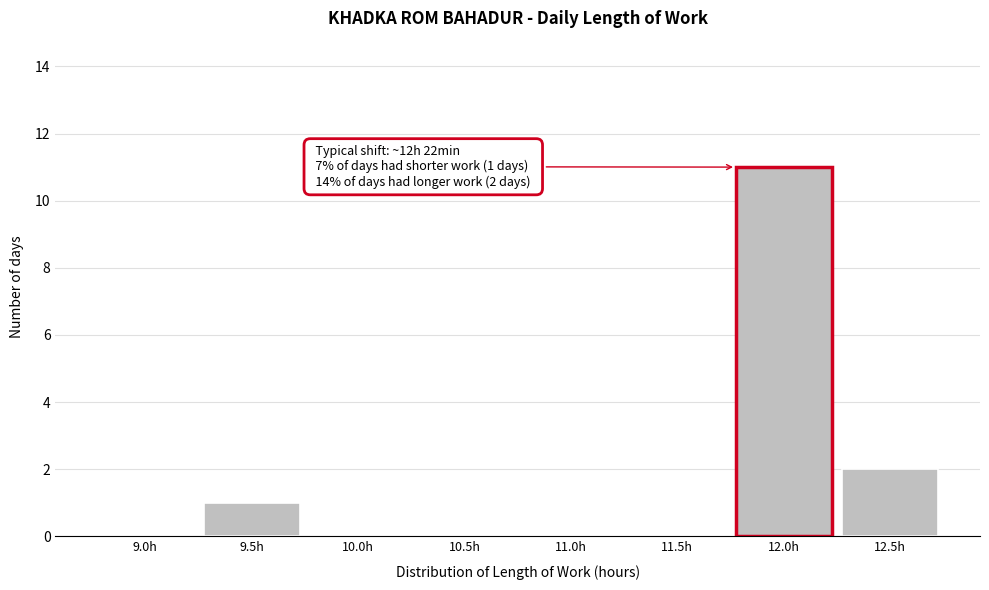

Reading right to left, what are all the values shown in this chart?

12.5h=2	12.0h=11	11.5h=0	11.0h=0	10.5h=0	10.0h=0	9.5h=1	9.0h=0